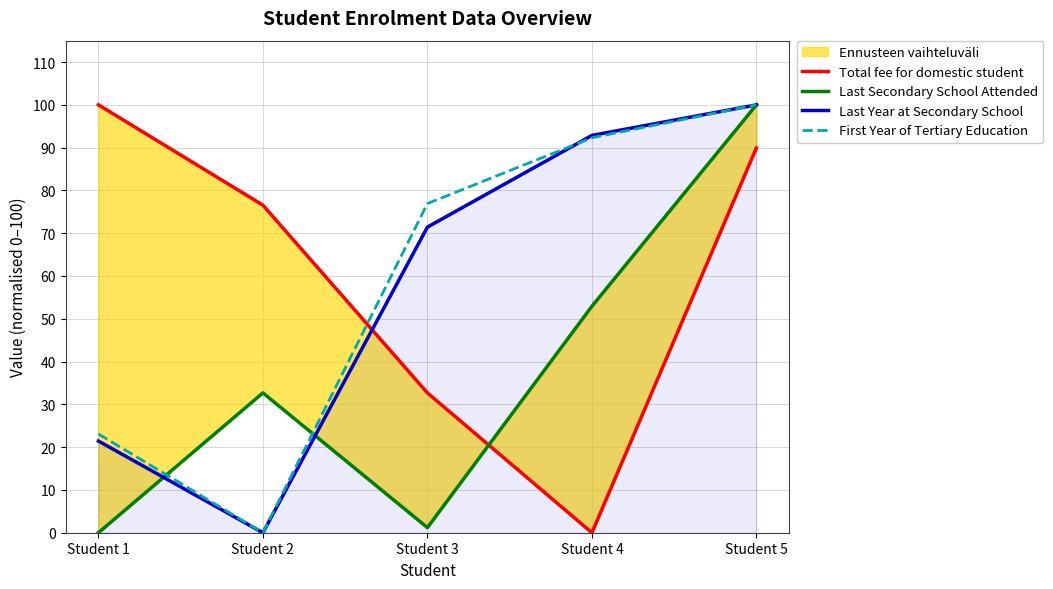

What is the sum of all Last Year at Secondary School values?

285.7